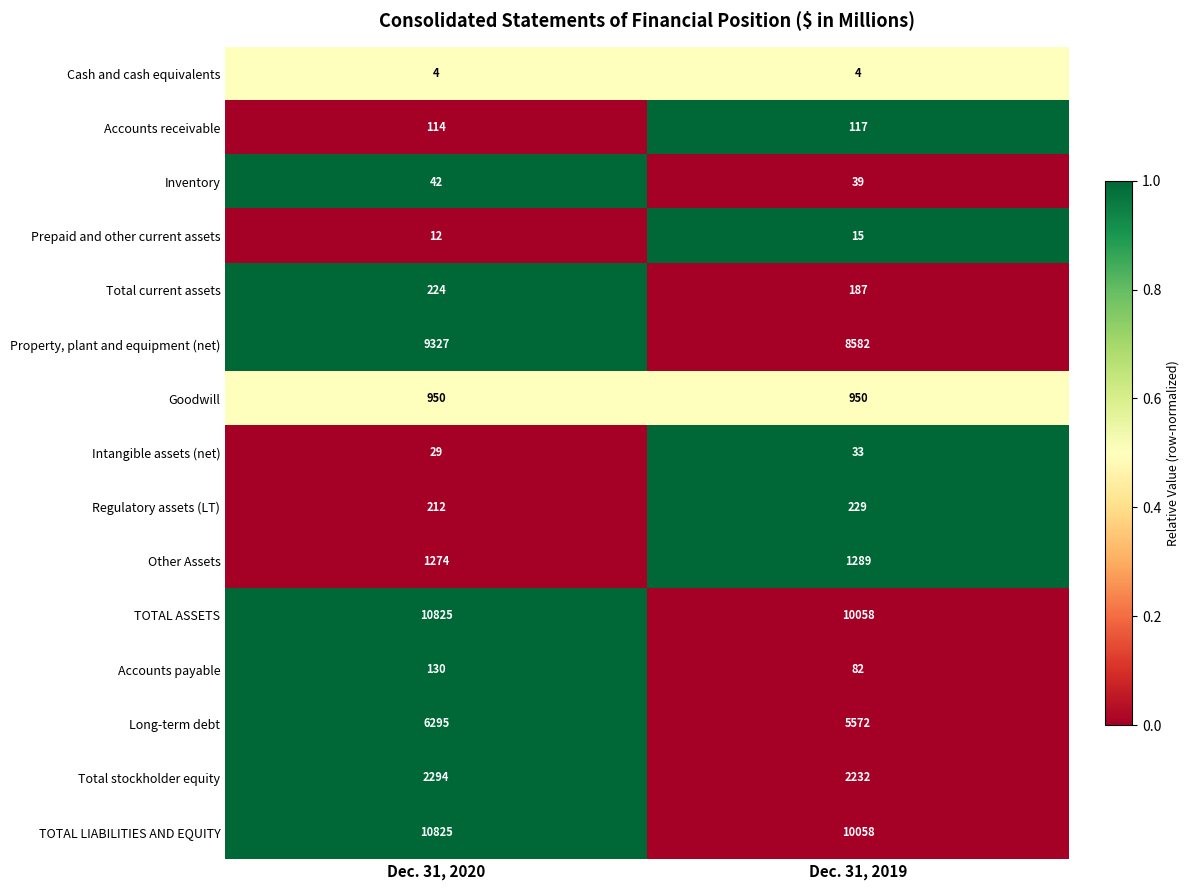

What is the sum of the Long-term debt values at Dec. 31, 2019 and Dec. 31, 2020?

11867